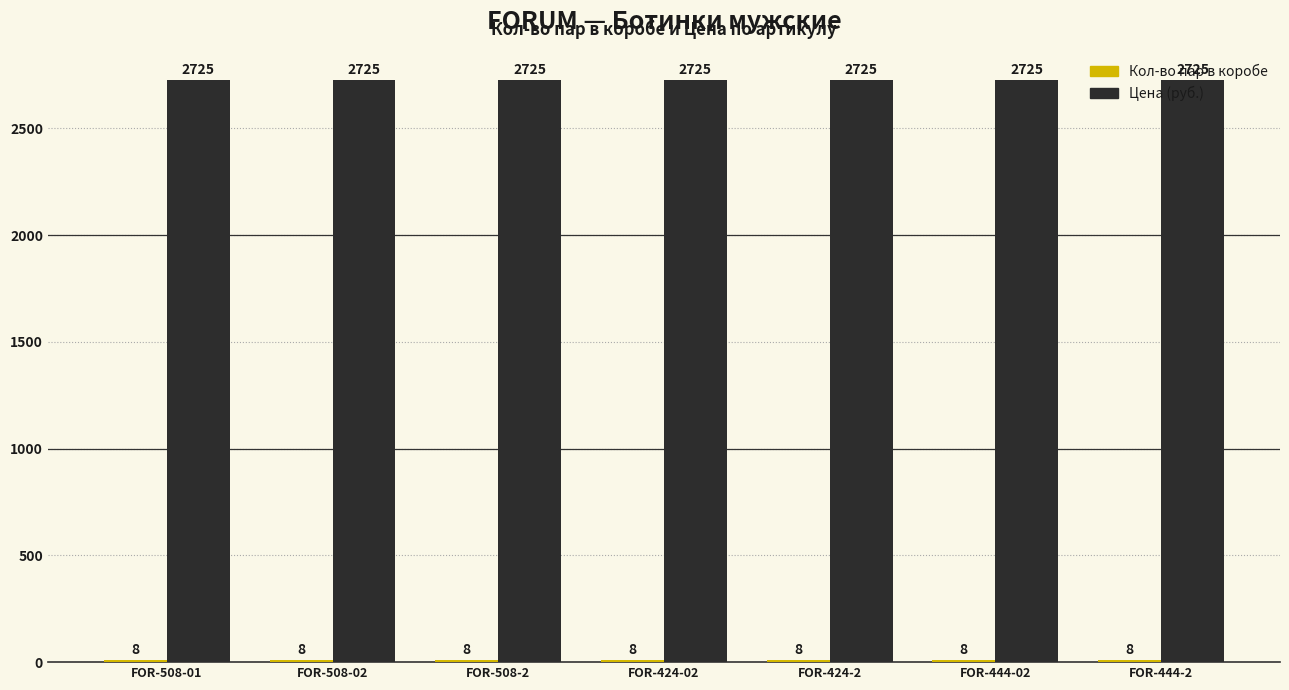

What is the total value across all series at FOR-508-01?

2733